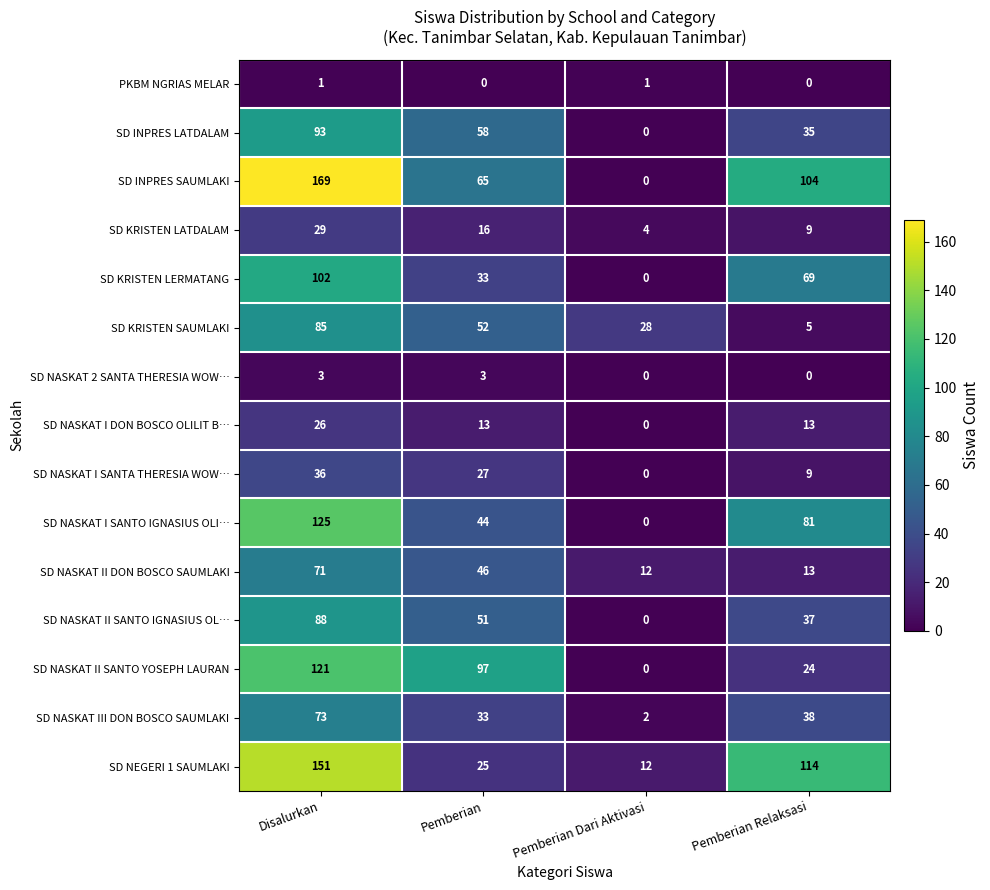

What is the total value across all series at Pemberian?

563